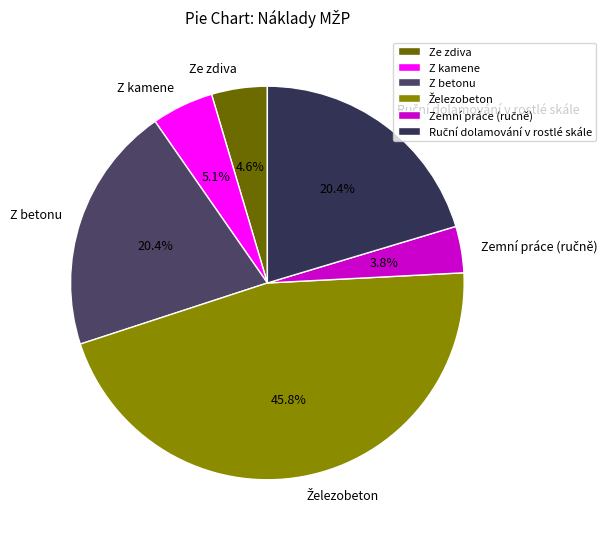

To the nearest percent, what is the difference between the largest and smallest slice percentages?

42%